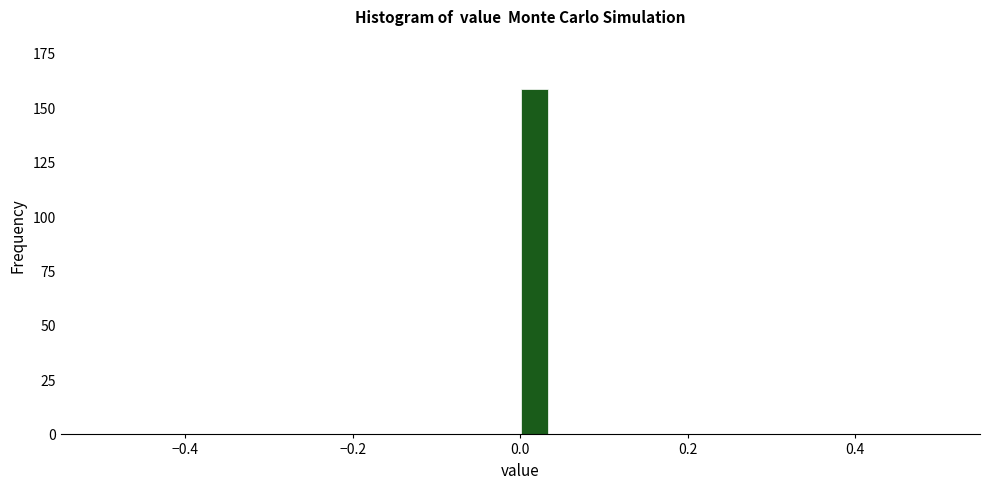

Around what value on the x-axis is the tallest bar? Give the approximate position of its centre, as read against the axis.

0.02